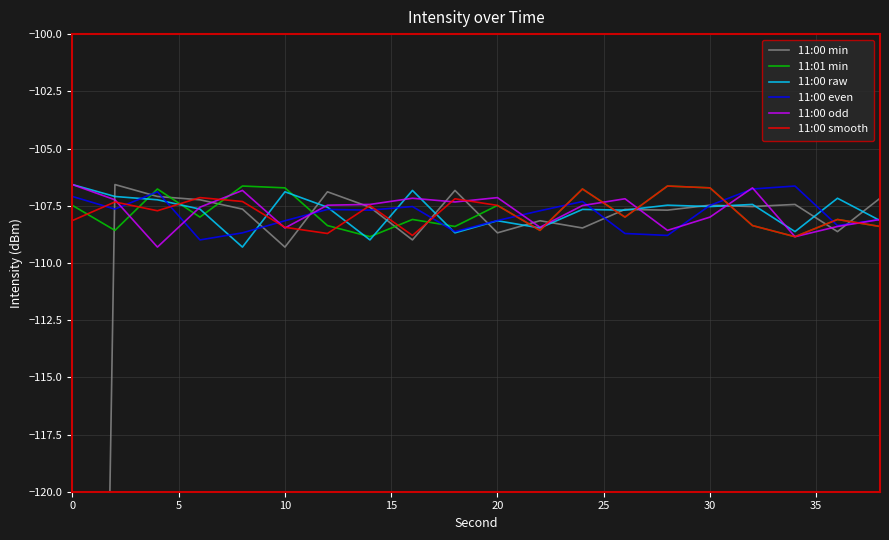

How many interior local valleys does the 11:00 even series have?

6